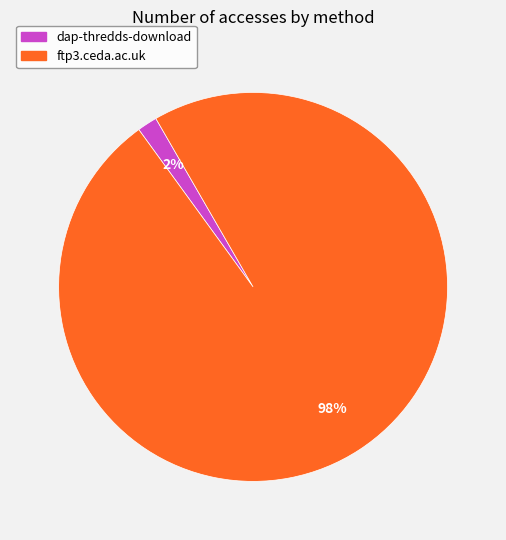

Does any single category account for the majority?

Yes